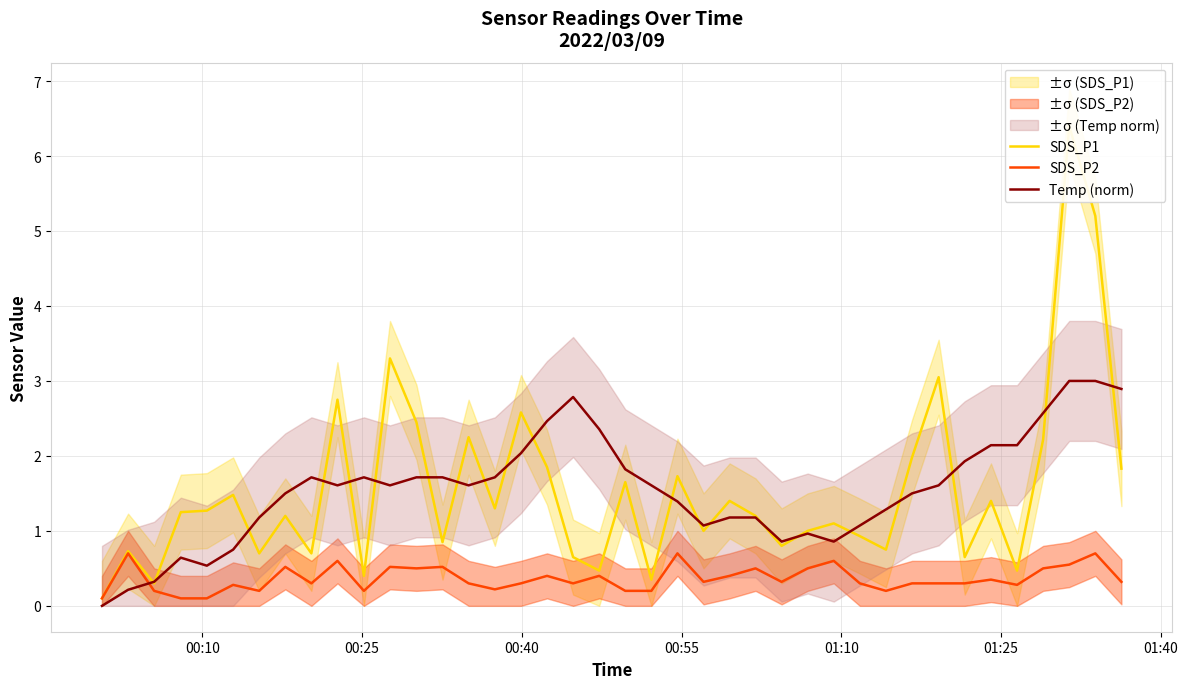

What is the highest value of the Temp (norm) series?

3.0